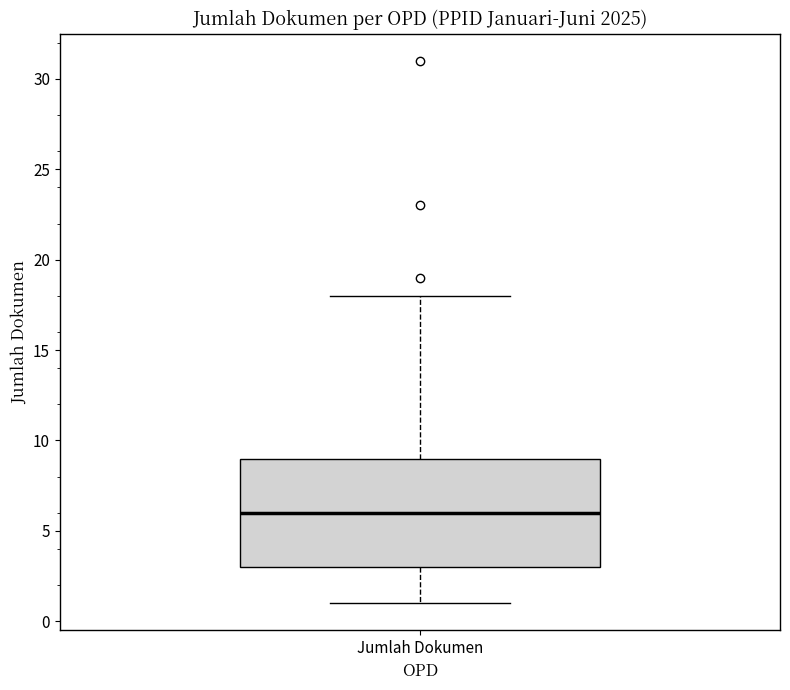

Transcribe this box plot: give where the median line is, the range the box spans, and where the two whiskers end, as read against the y-axis. The values are not printed on the chart, so give them approximately, as read against the axis.

median 6, box 3 to 9, whiskers 1 to 18